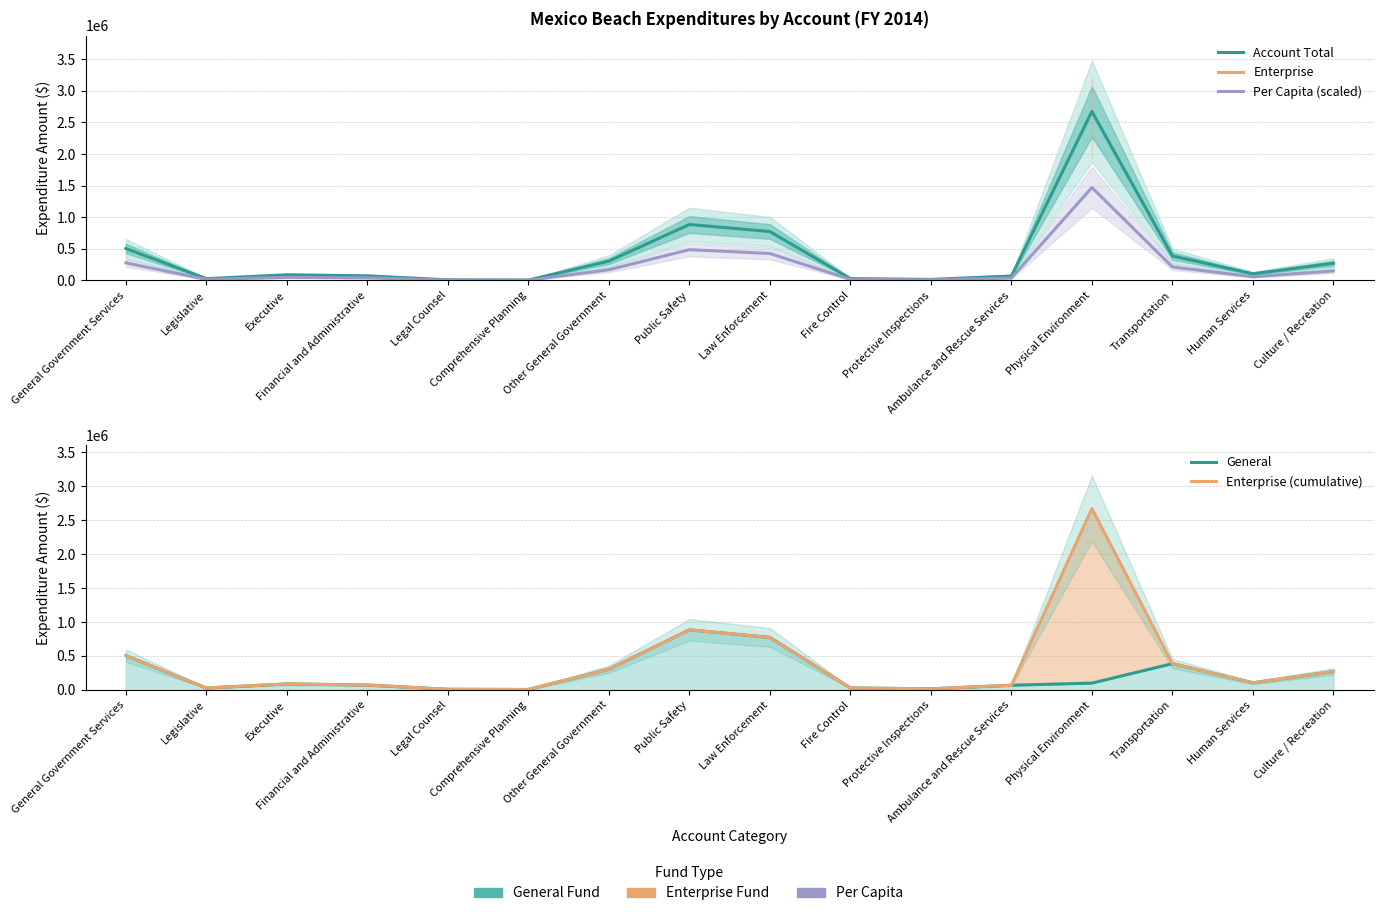

True or false: Enterprise (cumulative) and General intersect in this chart.

False